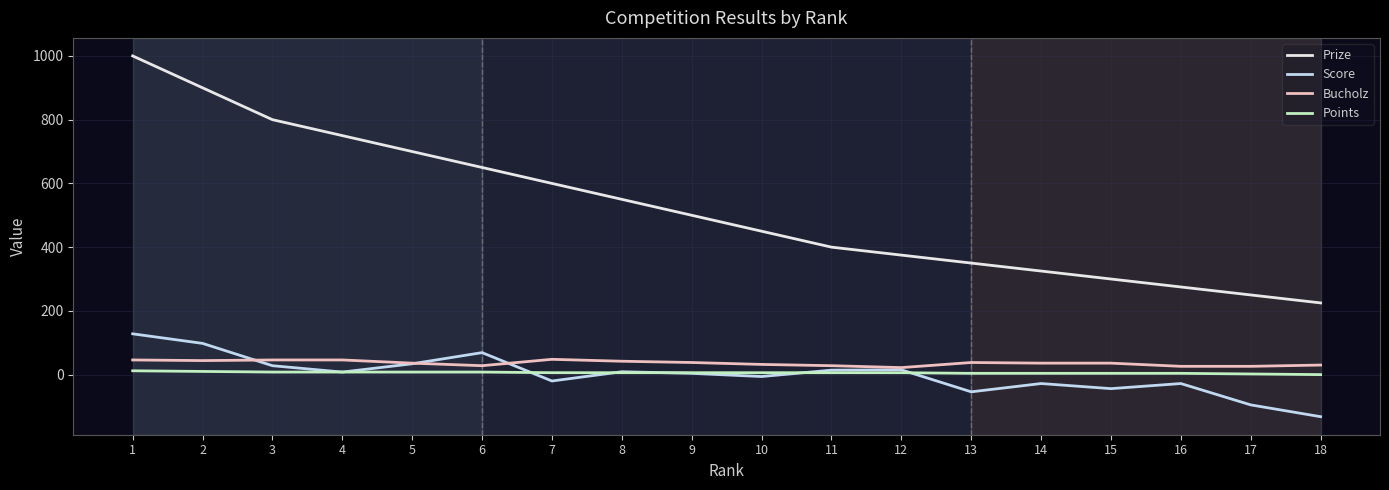

The Prize series shows 225 at 18. True or false?

True